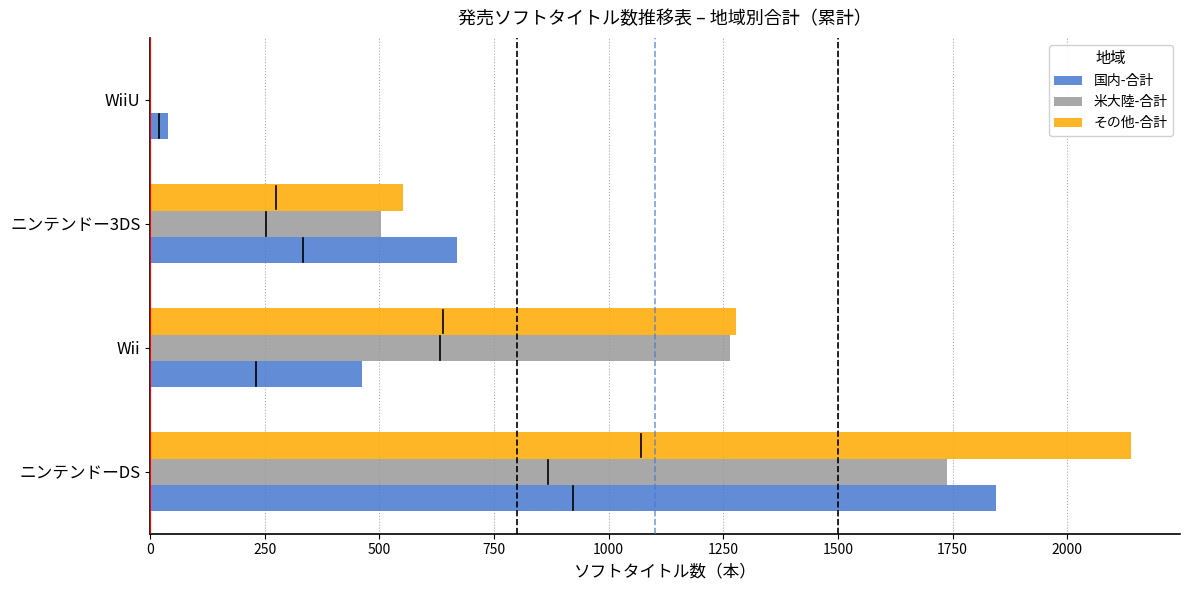

True or false: その他-合計 has a value of 1048 at WiiU.

False